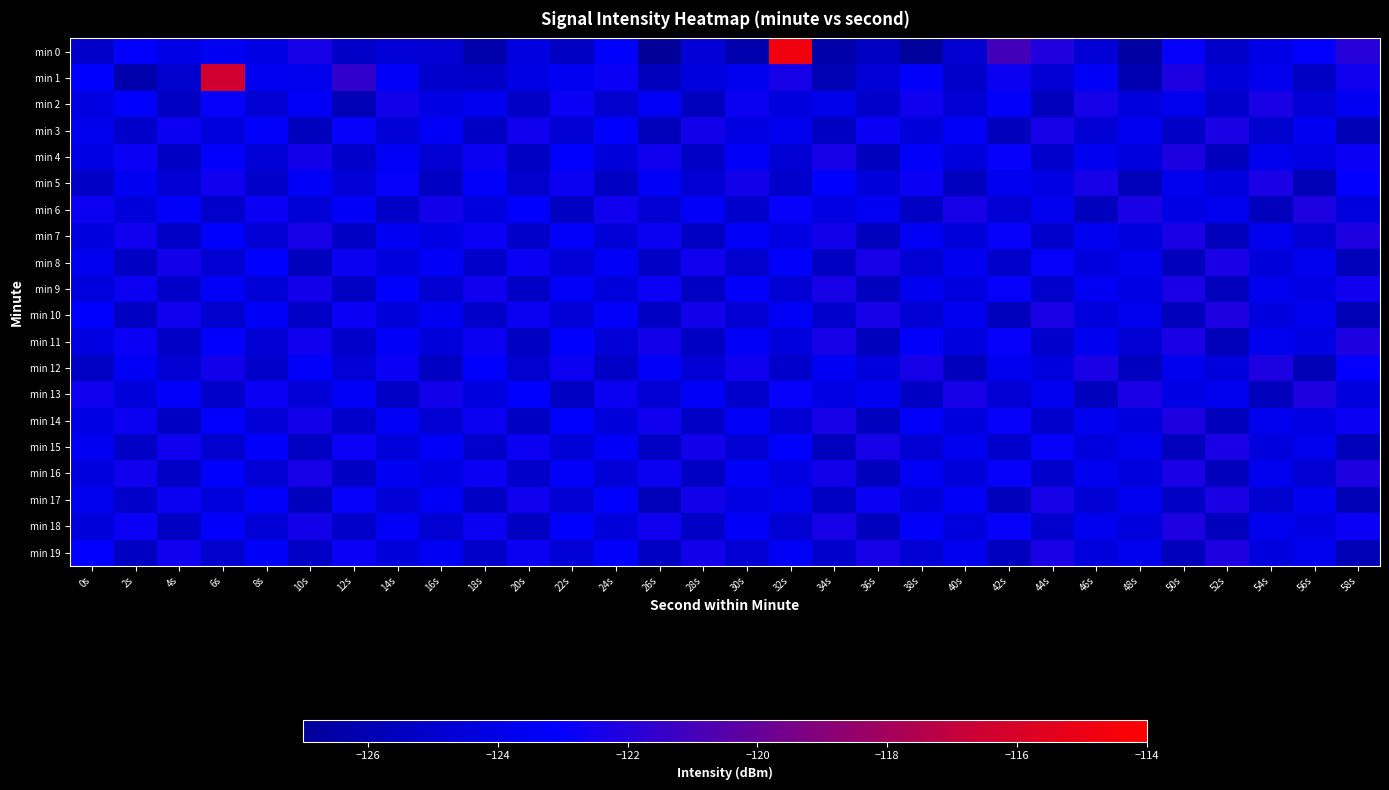

What is the maximum value shown in the chart?

-114.7